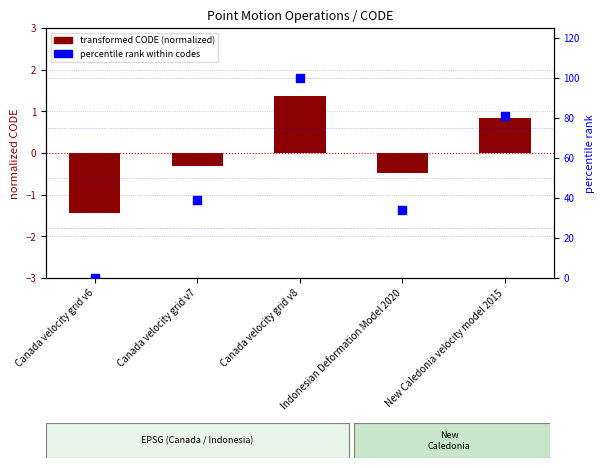

What are all the series names shown in the legend?

transformed CODE (normalized), percentile rank within codes